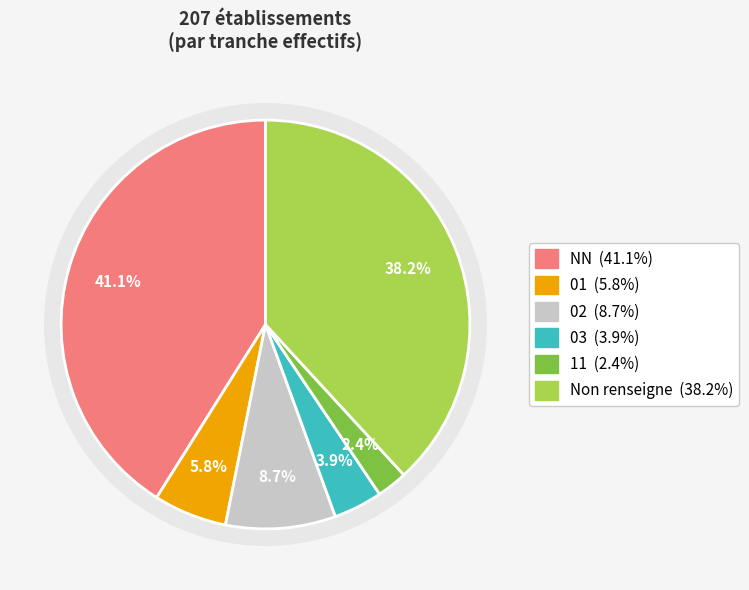

Combined, do  and 11 account for over 50%?

No